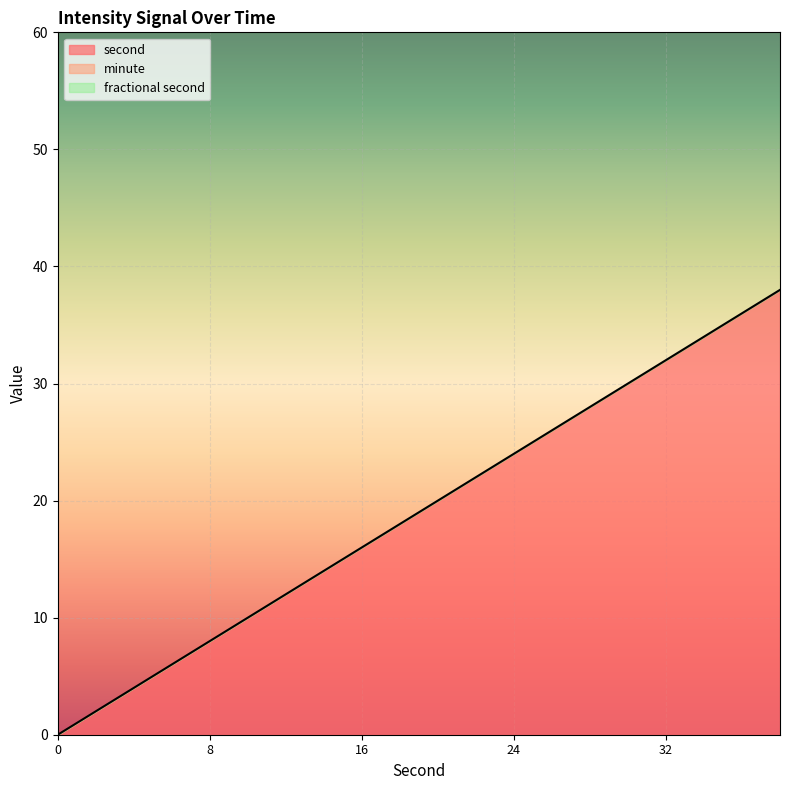

Between 26 and 30, which series saw the biggest shift?

second